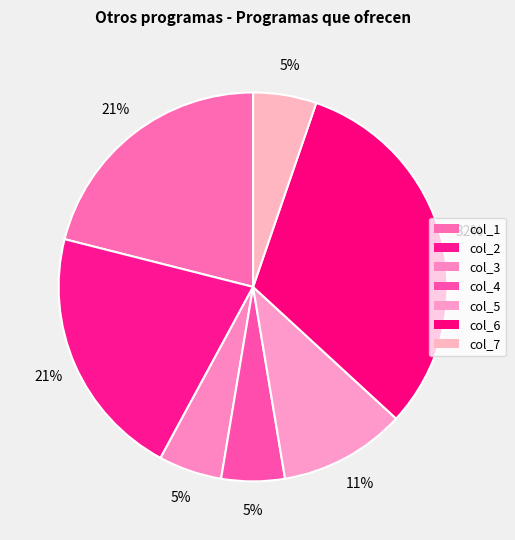

Is col_2 the majority of the pie?

No